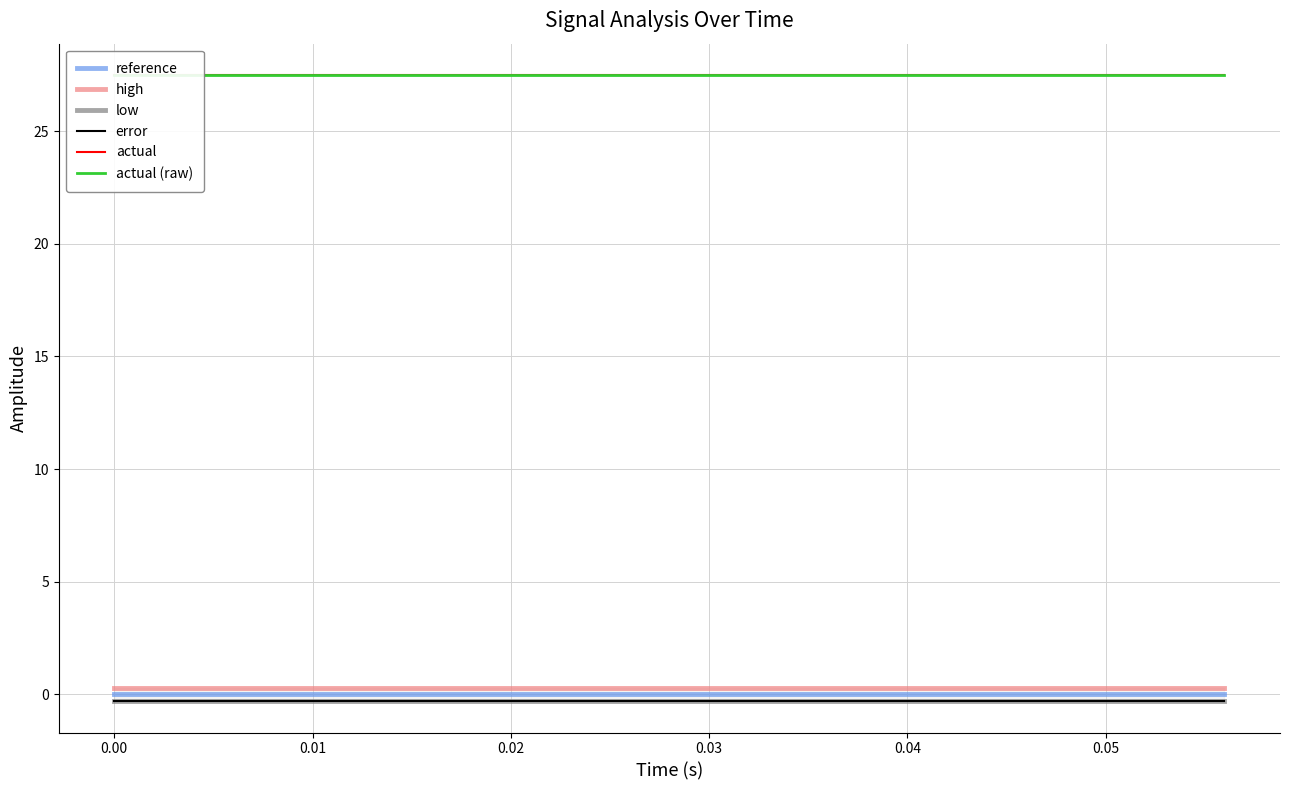

True or false: actual (raw) has more than 0 interior local peaks.

False